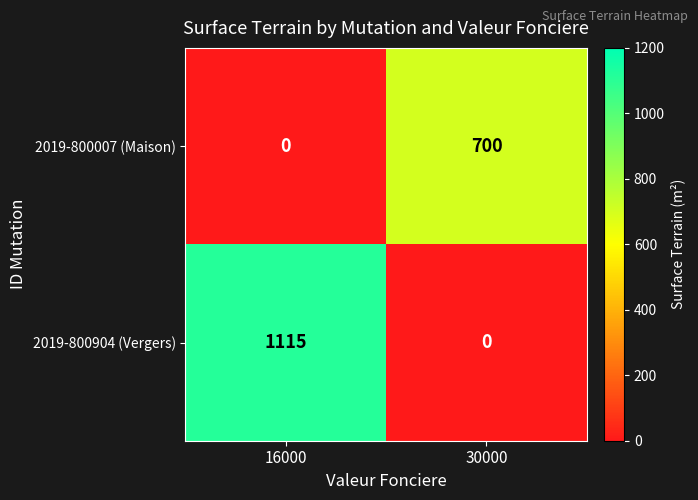

Which series has the largest total across all categories?

2019-800904 (Vergers)